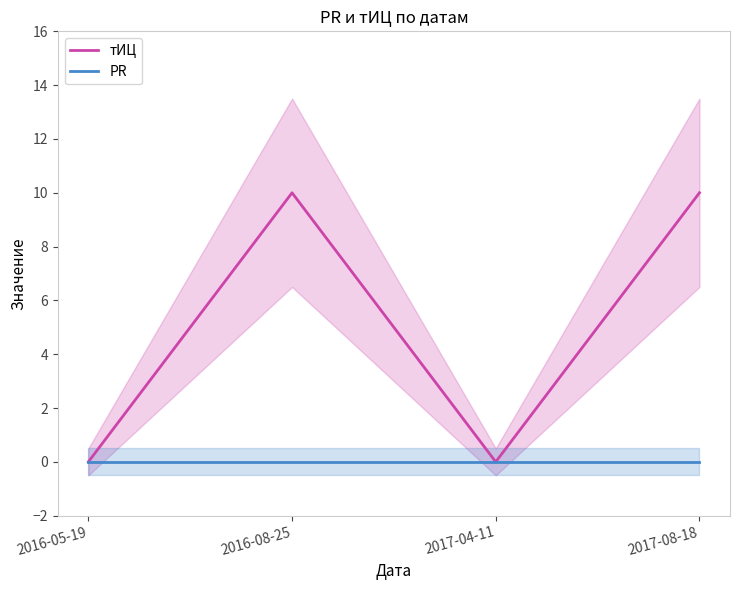

At how many categories does at least one series exceed 8?

2